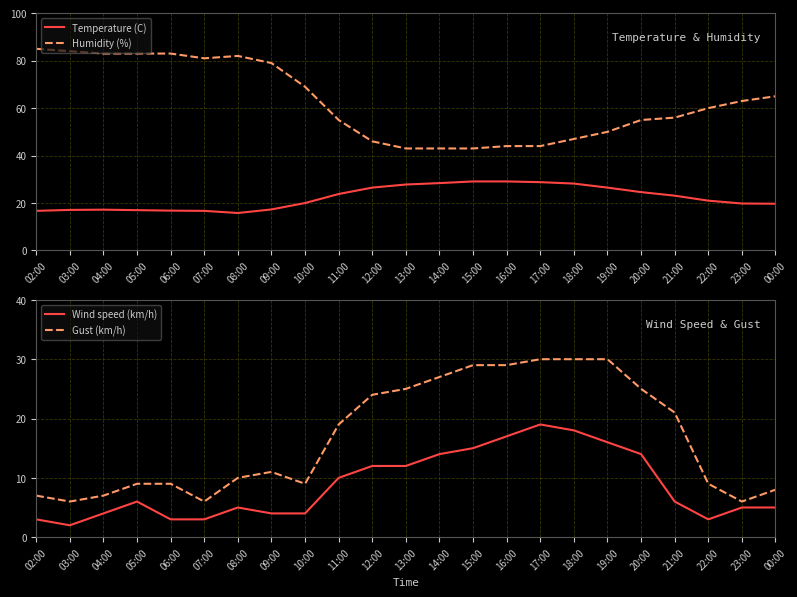

Reading left to right, list all the values displayed in this chart.

Temperature (C): 02:00=16.7	03:00=17.1	04:00=17.2	05:00=17.0	06:00=16.8	07:00=16.7	08:00=15.8	09:00=17.3	10:00=20.0	11:00=23.8	12:00=26.5	13:00=27.8	14:00=28.4	15:00=29.1	16:00=29.1	17:00=28.8	18:00=28.2	19:00=26.5	20:00=24.6	21:00=23.1	22:00=21.0	23:00=19.8	00:00=19.7
Humidity (%): 02:00=85.0	03:00=84.0	04:00=83.0	05:00=83.0	06:00=83.0	07:00=81.0	08:00=82.0	09:00=79.0	10:00=69.0	11:00=55.0	12:00=46.0	13:00=43.0	14:00=43.0	15:00=43.0	16:00=44.0	17:00=44.0	18:00=47.0	19:00=50.0	20:00=55.0	21:00=56.0	22:00=60.0	23:00=63.0	00:00=65.0
Wind speed (km/h): 02:00=3.0	03:00=2.0	04:00=4.0	05:00=6.0	06:00=3.0	07:00=3.0	08:00=5.0	09:00=4.0	10:00=4.0	11:00=10.0	12:00=12.0	13:00=12.0	14:00=14.0	15:00=15.0	16:00=17.0	17:00=19.0	18:00=18.0	19:00=16.0	20:00=14.0	21:00=6.0	22:00=3.0	23:00=5.0	00:00=5.0
Gust (km/h): 02:00=7.0	03:00=6.0	04:00=7.0	05:00=9.0	06:00=9.0	07:00=6.0	08:00=10.0	09:00=11.0	10:00=9.0	11:00=19.0	12:00=24.0	13:00=25.0	14:00=27.0	15:00=29.0	16:00=29.0	17:00=30.0	18:00=30.0	19:00=30.0	20:00=25.0	21:00=21.0	22:00=9.0	23:00=6.0	00:00=8.0